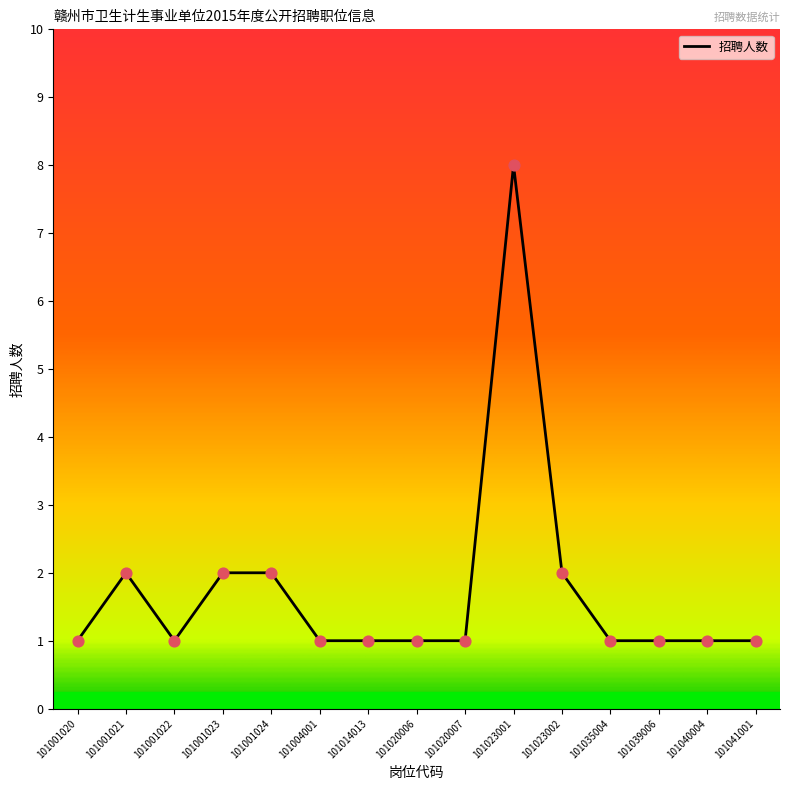

Between 101001021 and 101020007, which is larger?

101001021